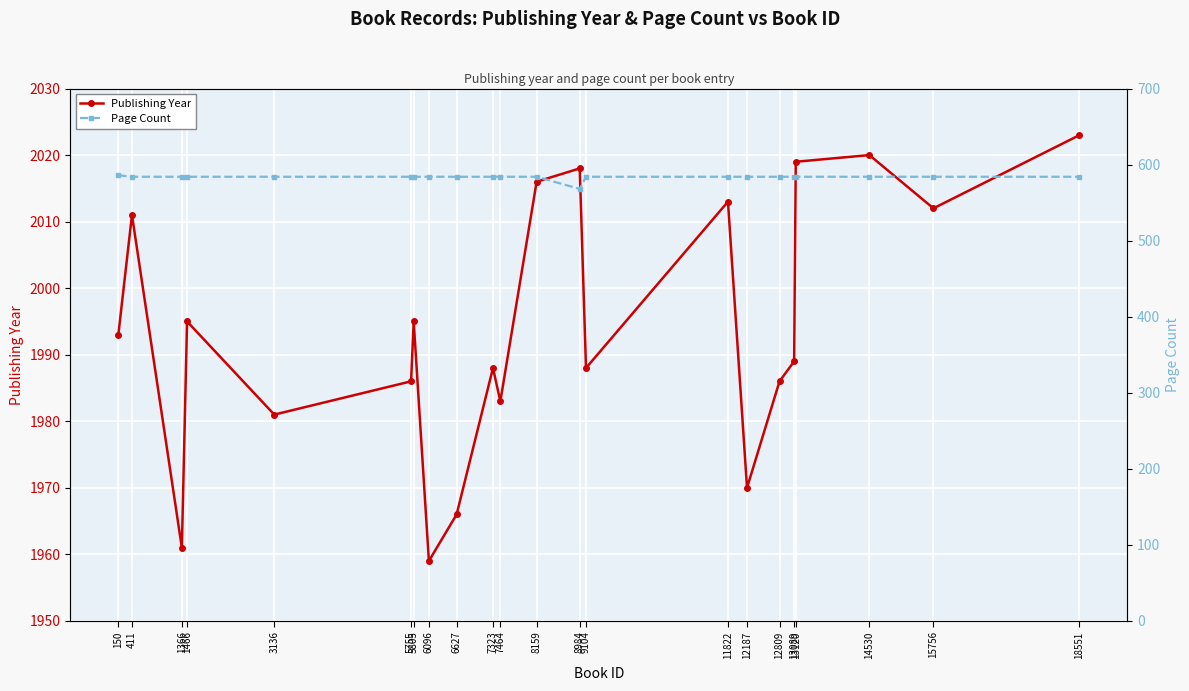

True or false: Publishing Year and Page Count intersect in this chart.

False